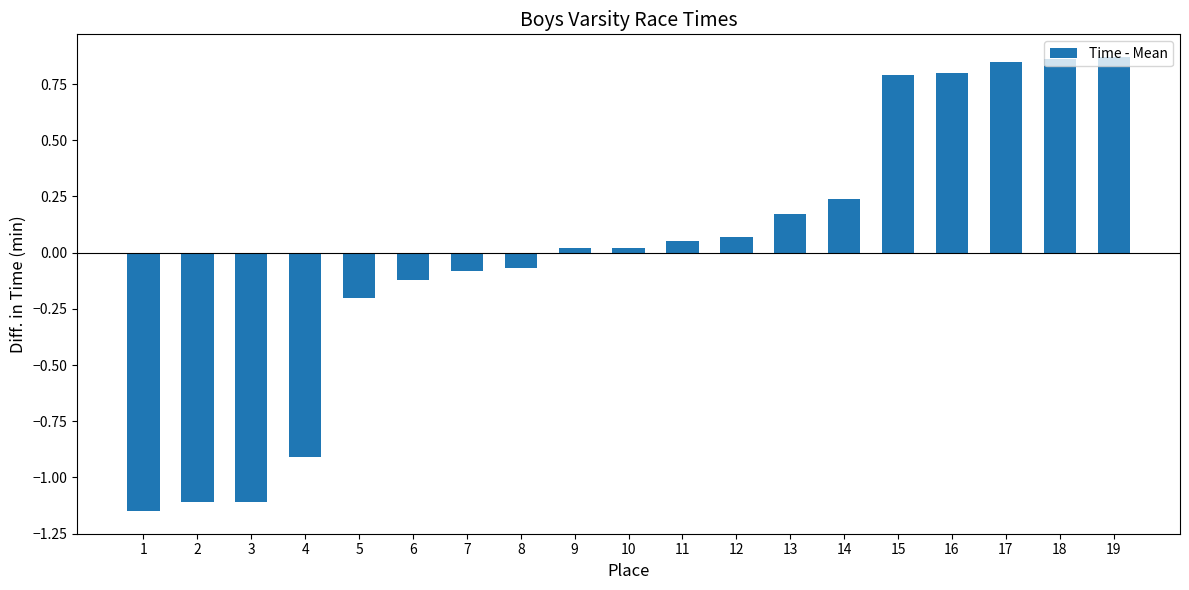

What is the difference between the maximum and minimum values?

2.0